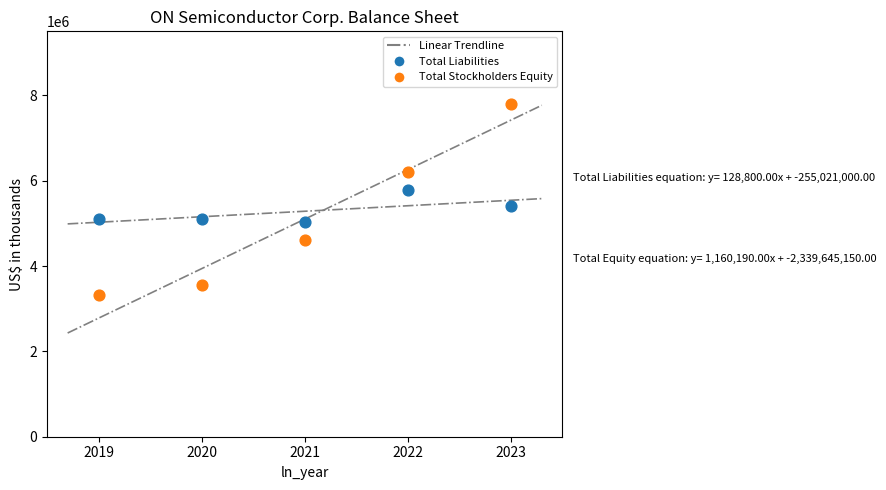

Which series has the widest spread of Y values?

Total Stockholders Equity